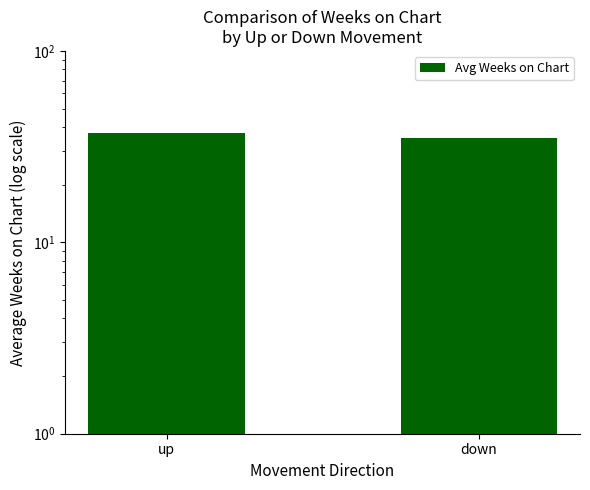

Reading left to right, transcribe all the data shown in this chart.

37.4	35.2